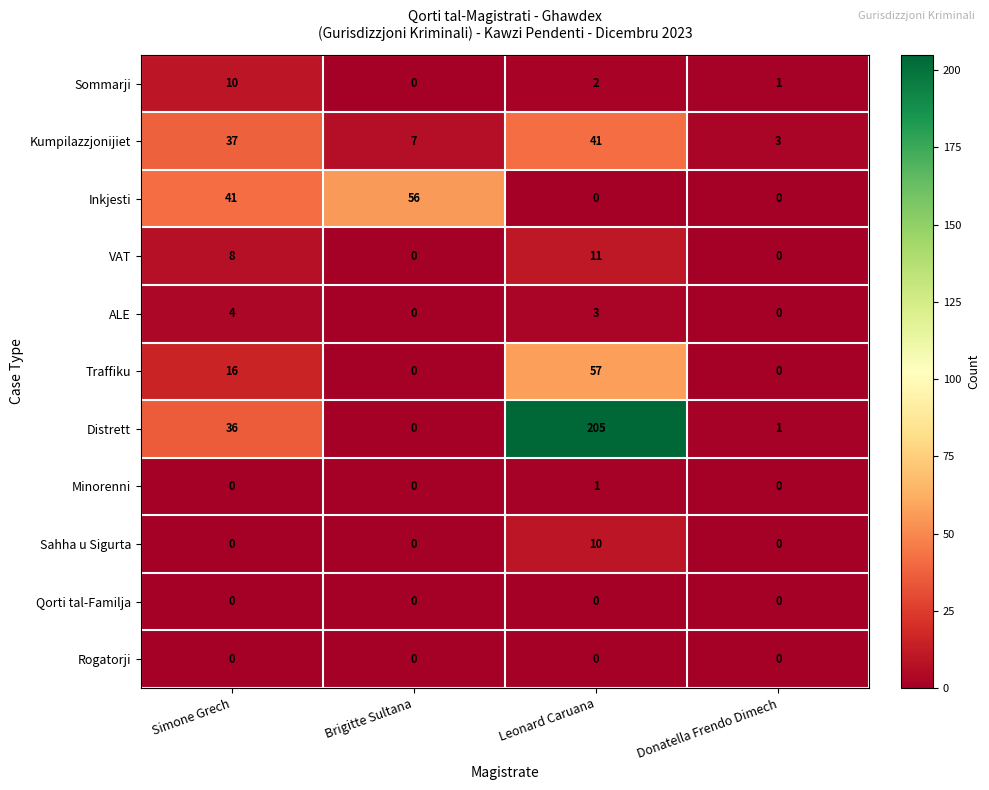

What is the approximate value of Sommarji at Simone Grech, to the nearest 5?

10